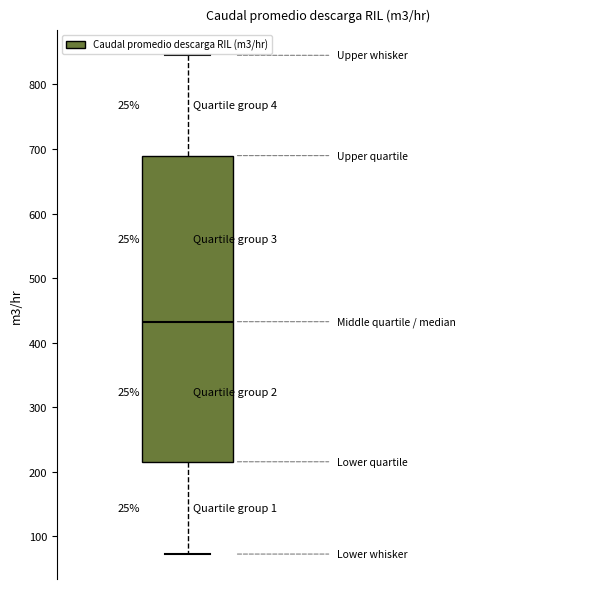

Where does the median line of the box sit on the y-axis? The values are not printed on the chart, so give them approximately, as read against the axis.

430